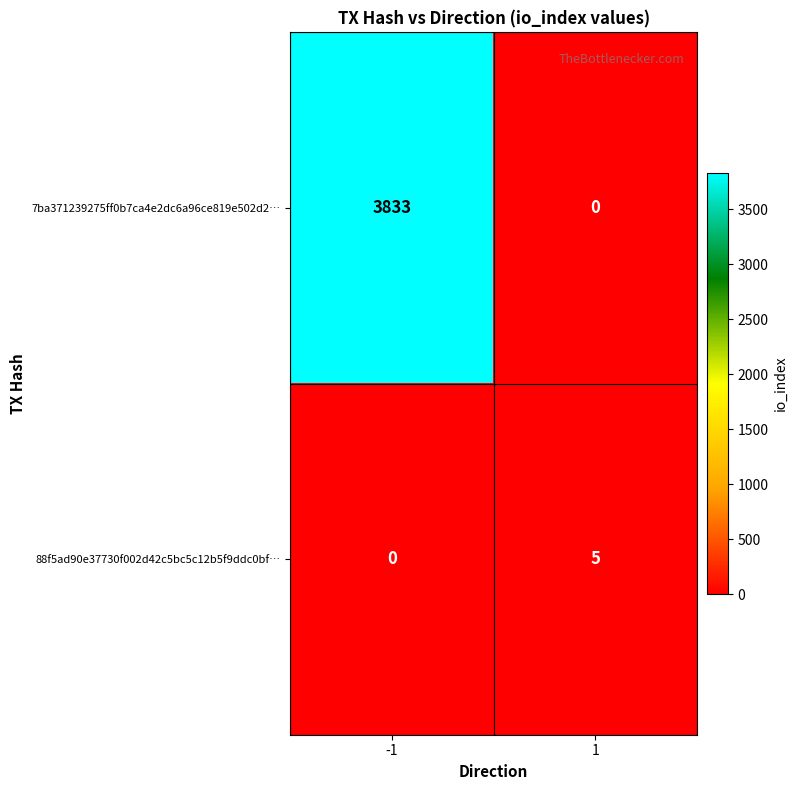

What value does the 88f5ad90e37730f002d42c5bc5c12b5f9ddc0bf… series have at 1?

5